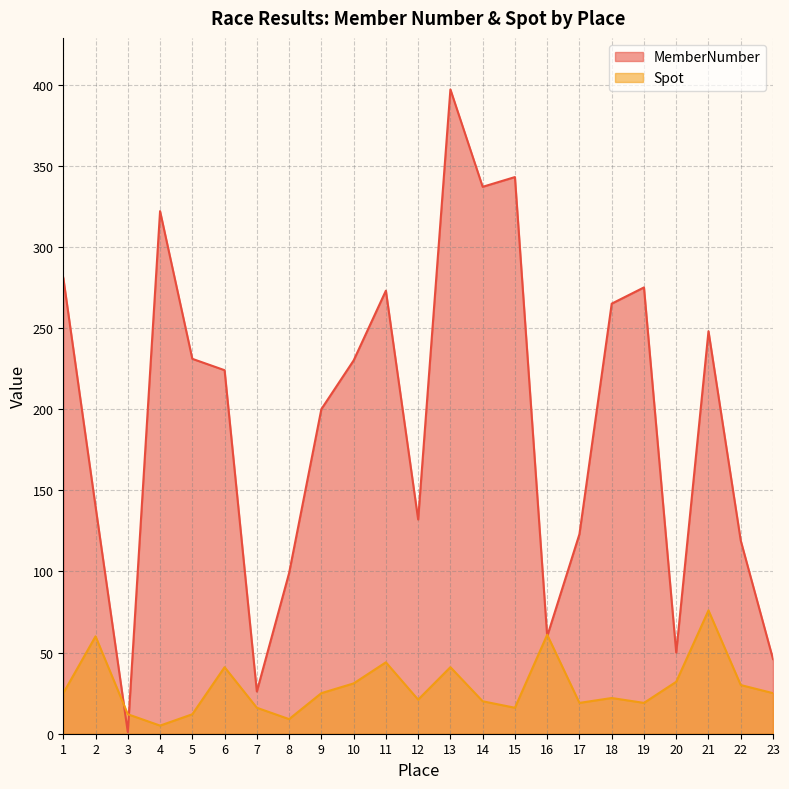

What is the maximum value shown in the chart?

397